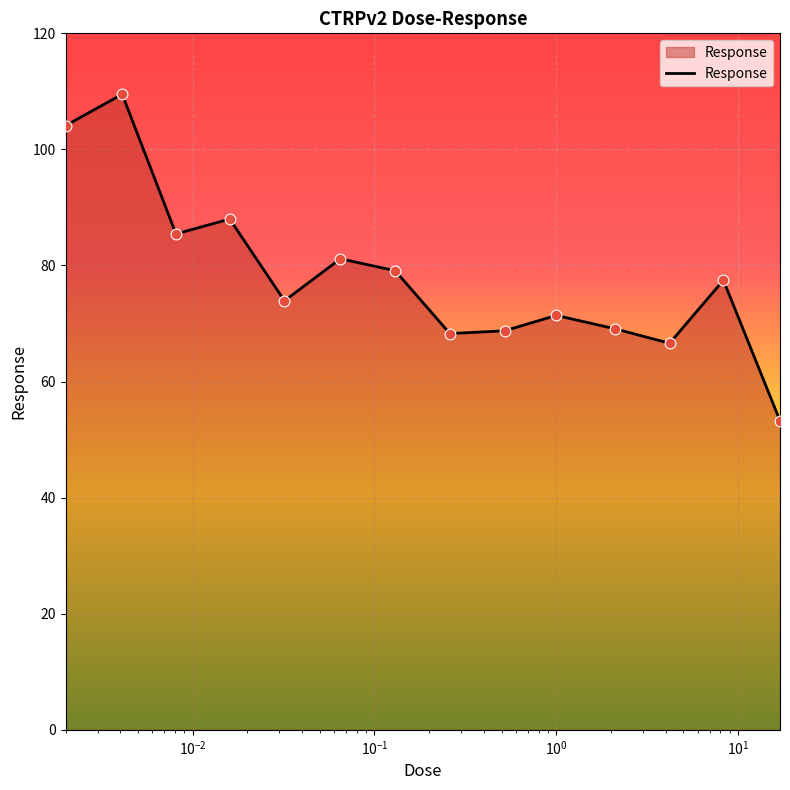

What is the maximum value shown in the chart?

109.5